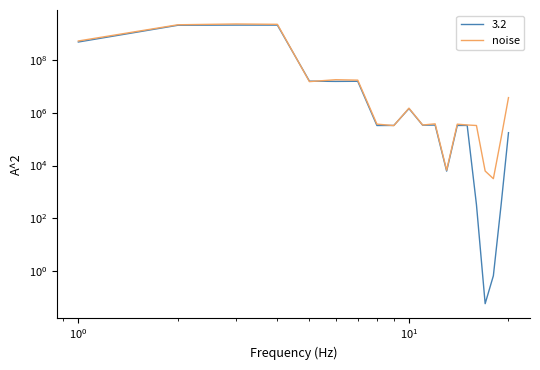

How many interior local valleys (lower than both neighbors) does the data have?

5